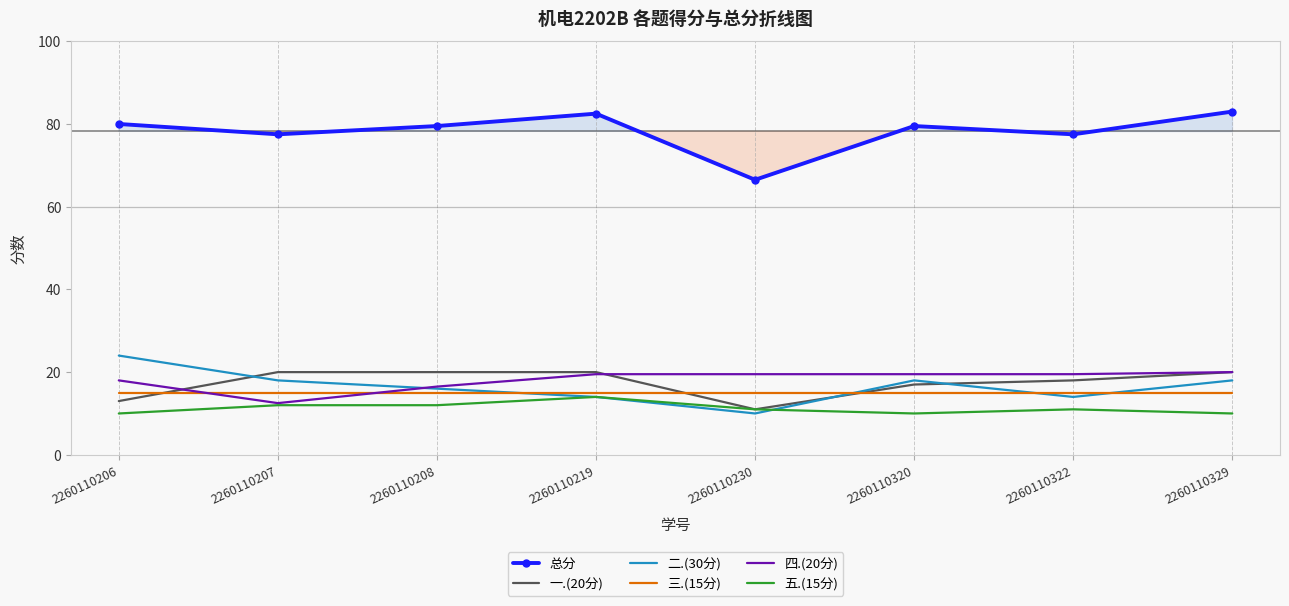

Reading left to right, transcribe all the data shown in this chart.

总分: 80.0	77.5	79.5	82.5	66.5	79.5	77.5	83.0
一.(20分): 13.0	20.0	20.0	20.0	11.0	17.0	18.0	20.0
二.(30分): 24.0	18.0	16.0	14.0	10.0	18.0	14.0	18.0
三.(15分): 15.0	15.0	15.0	15.0	15.0	15.0	15.0	15.0
四.(20分): 18.0	12.5	16.5	19.5	19.5	19.5	19.5	20.0
五.(15分): 10.0	12.0	12.0	14.0	11.0	10.0	11.0	10.0